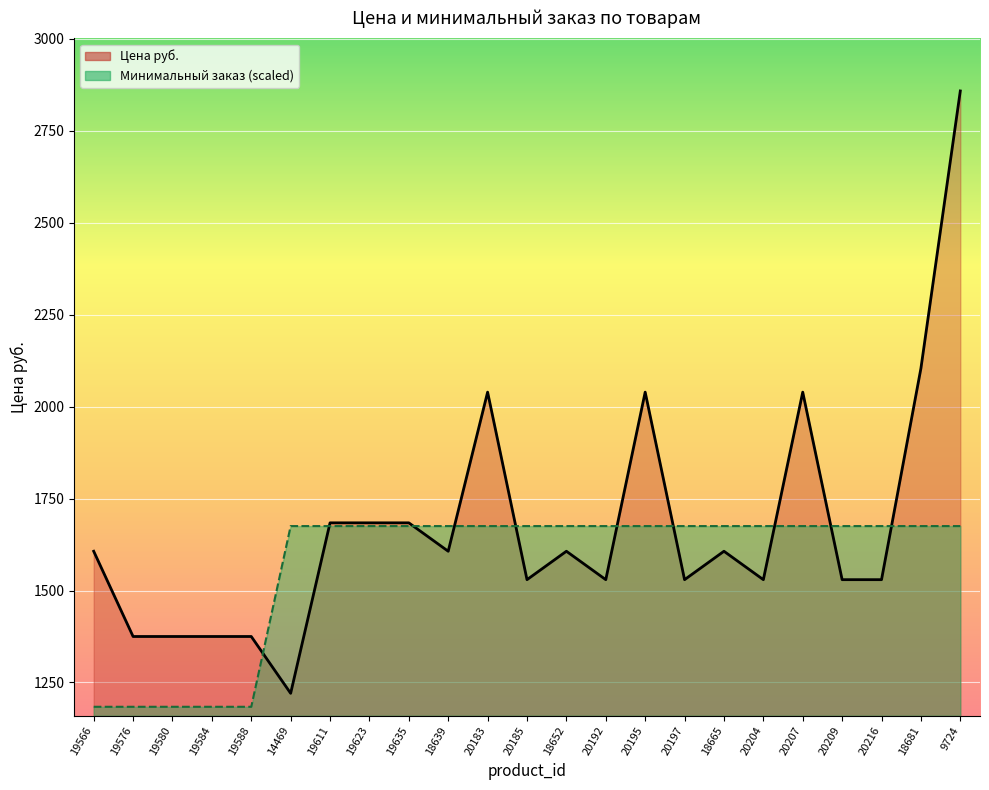

Where does the Минимальный заказ series first go above 1675?

14469